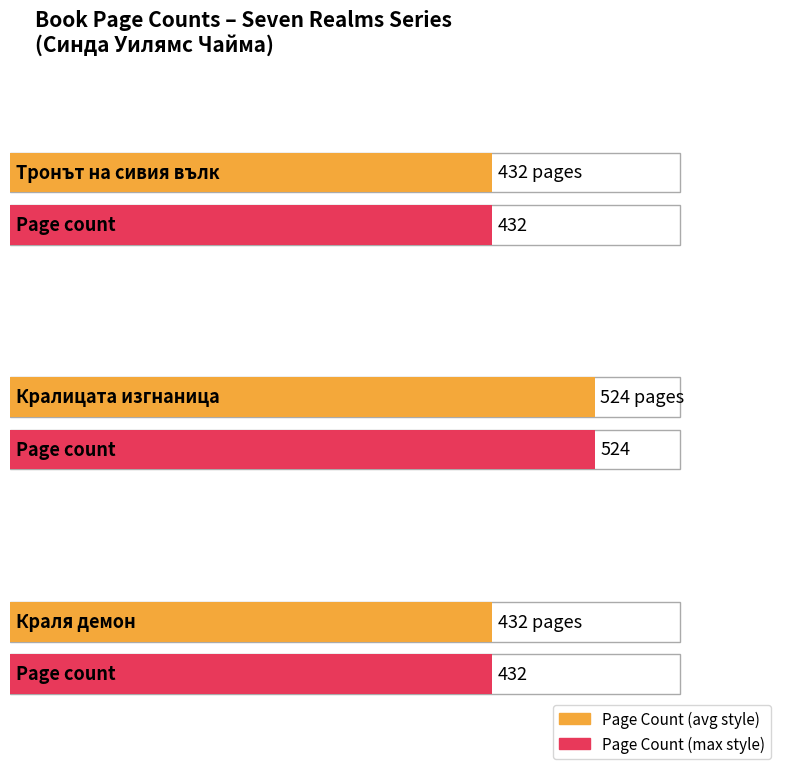

What is the sum of the values at Тронът на сивия вълк and Кралицата изгнаница?

956